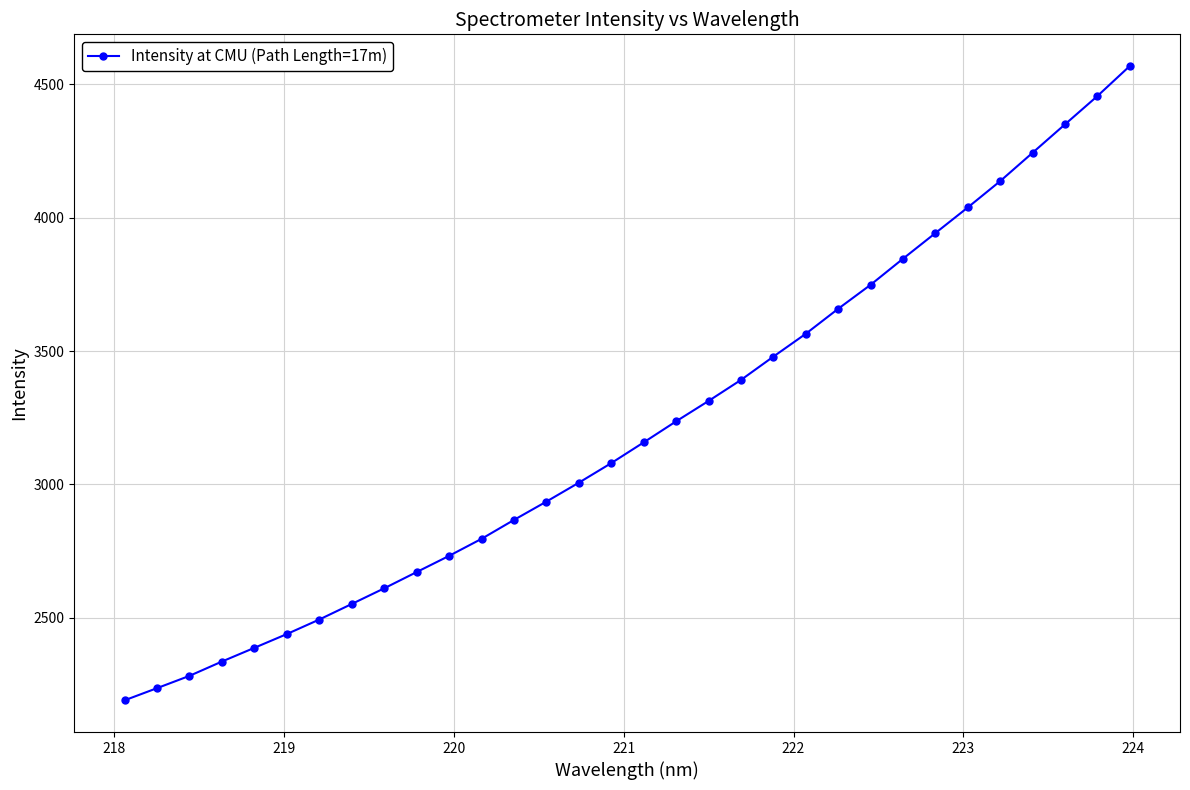

What is the value of the 20th point from the left?

3391.4